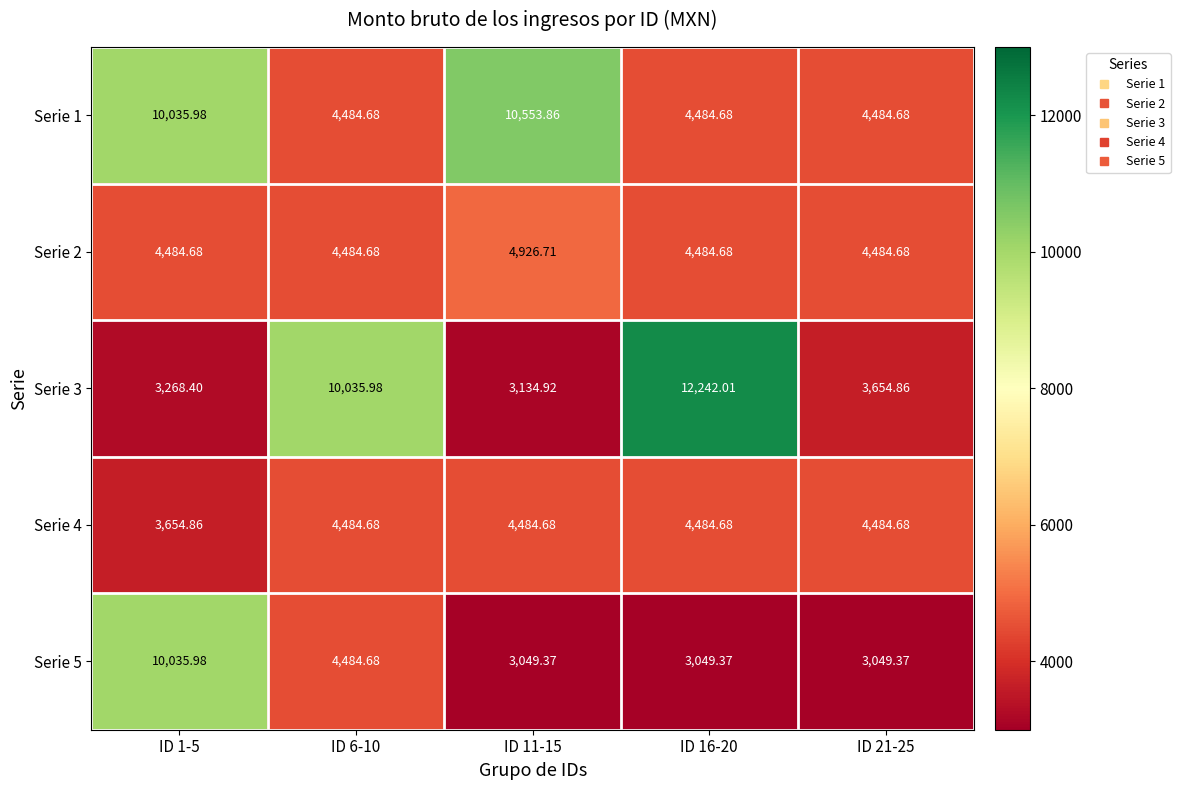

What is the smallest value displayed?

3049.4